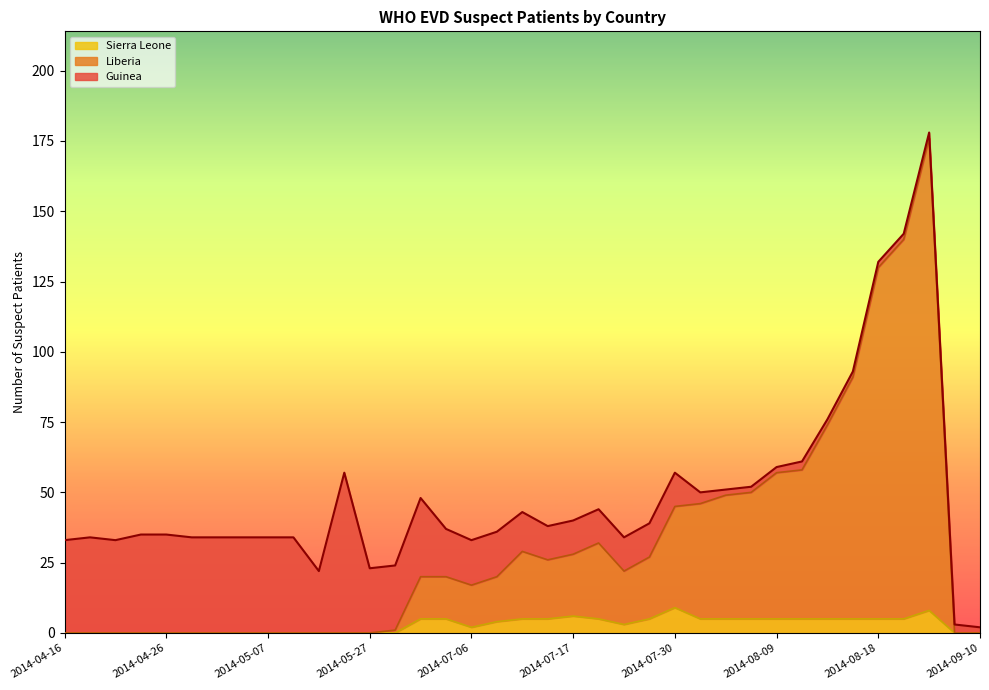

True or false: Liberia has more than 2 interior local peaks.

True